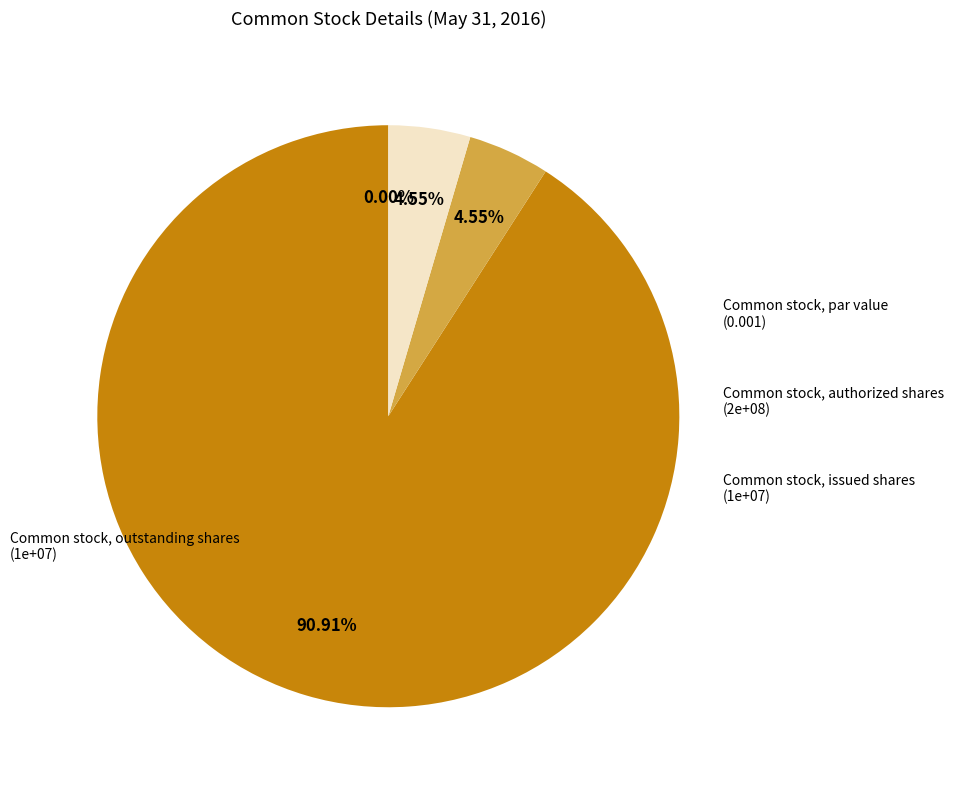

To the nearest percent, what portion does Common stock, authorized shares represent?

91%